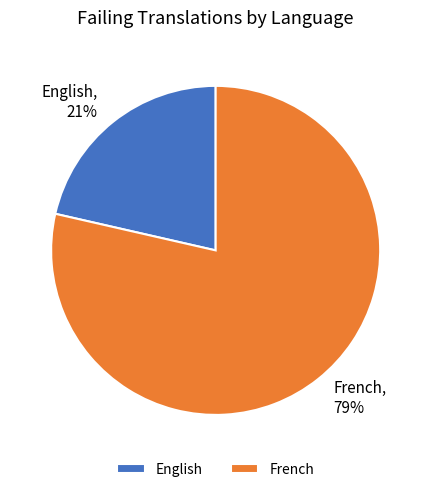

To the nearest percent, what portion does French represent?

79%